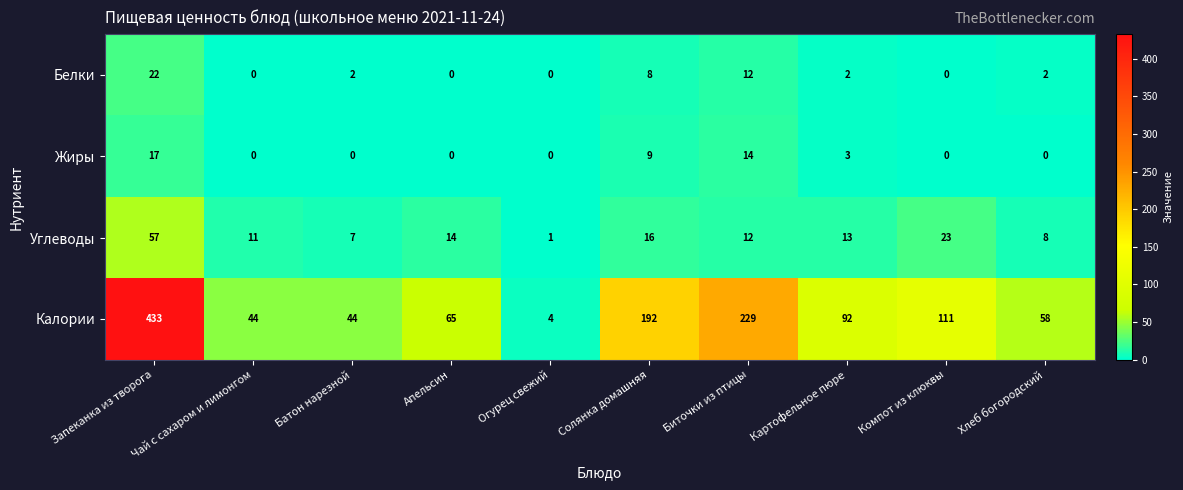

What is the spread (max minus min) of values at Запеканка из творога?

416